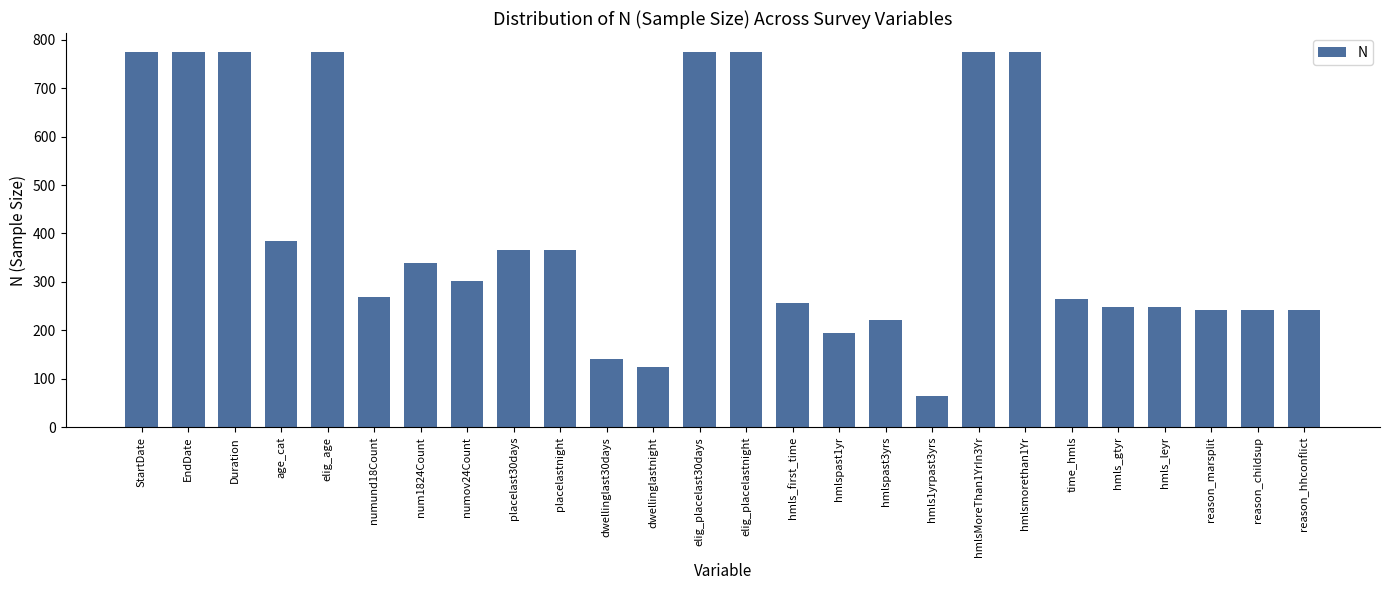

Reading left to right, extract all data points from this chart.

775	775	775	385	775	269	339	302	365	365	141	124	775	775	257	194	222	65	775	775	264	248	248	241	241	241